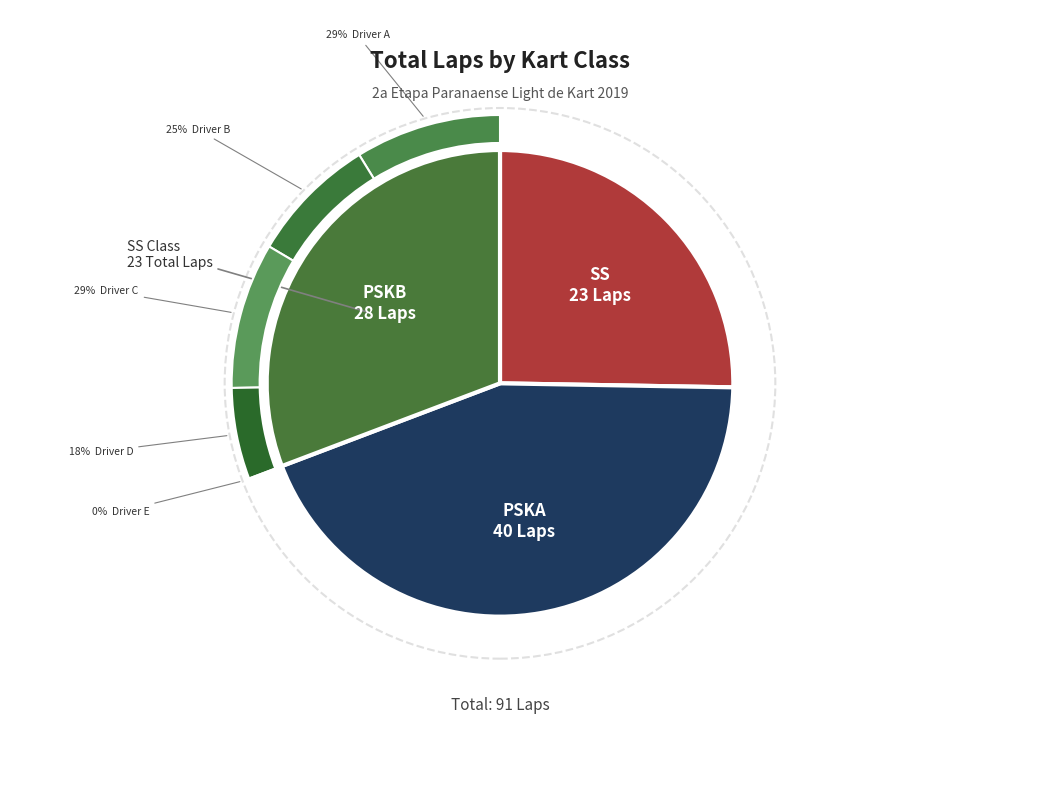

Is it true that PSKB is 20% of the pie?

False